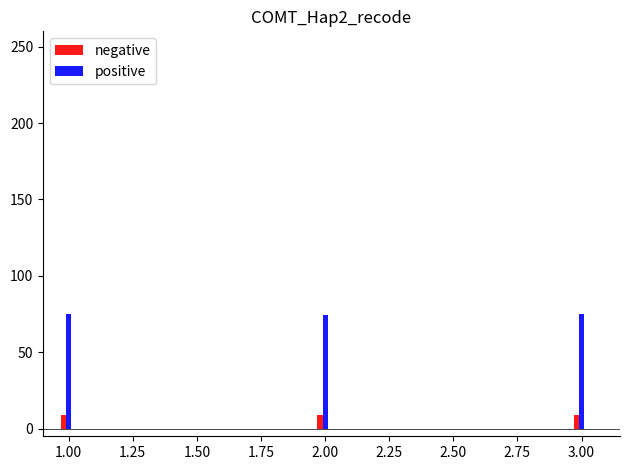

What is the spread (max minus min) of values at 3.00?

66.1